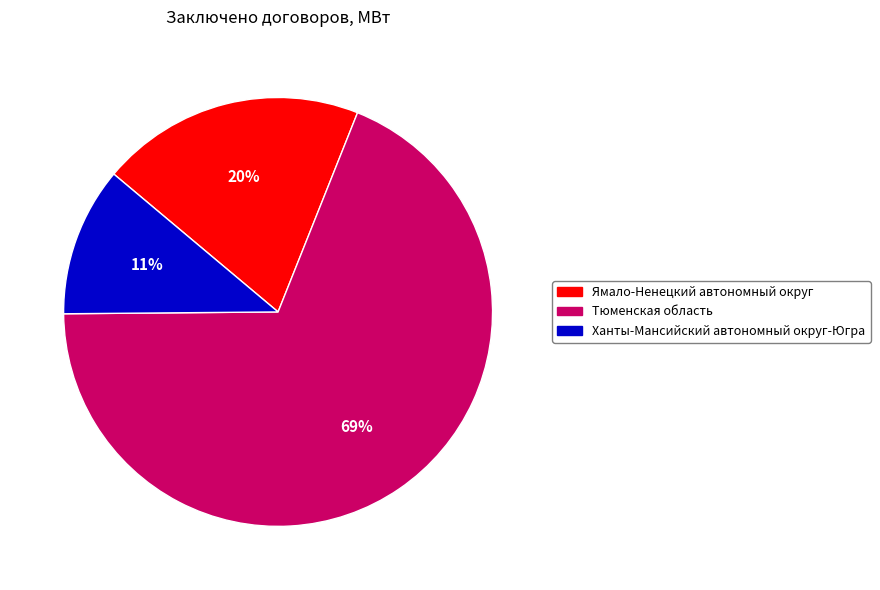

To the nearest percent, what is the difference between the Ханты-Мансийский автономный округ-Югра and Ямало-Ненецкий автономный округ slice percentages?

9%